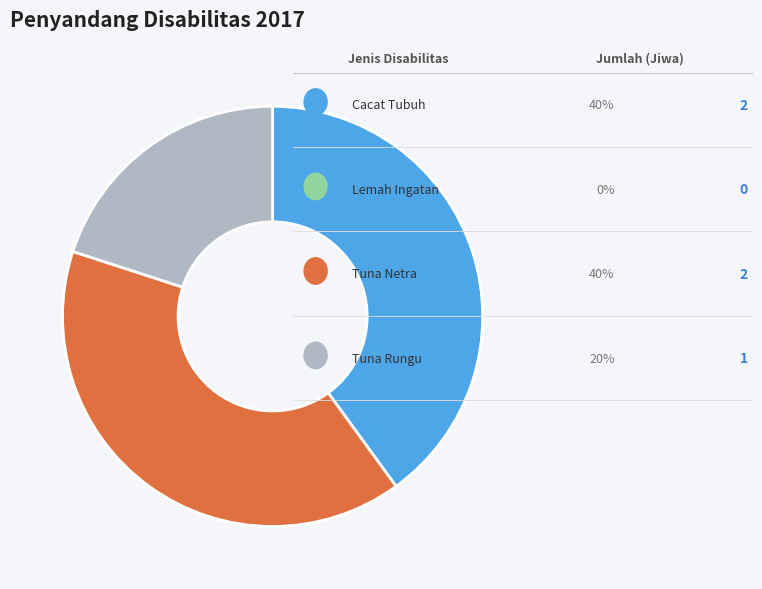

Does any single category account for the majority?

No